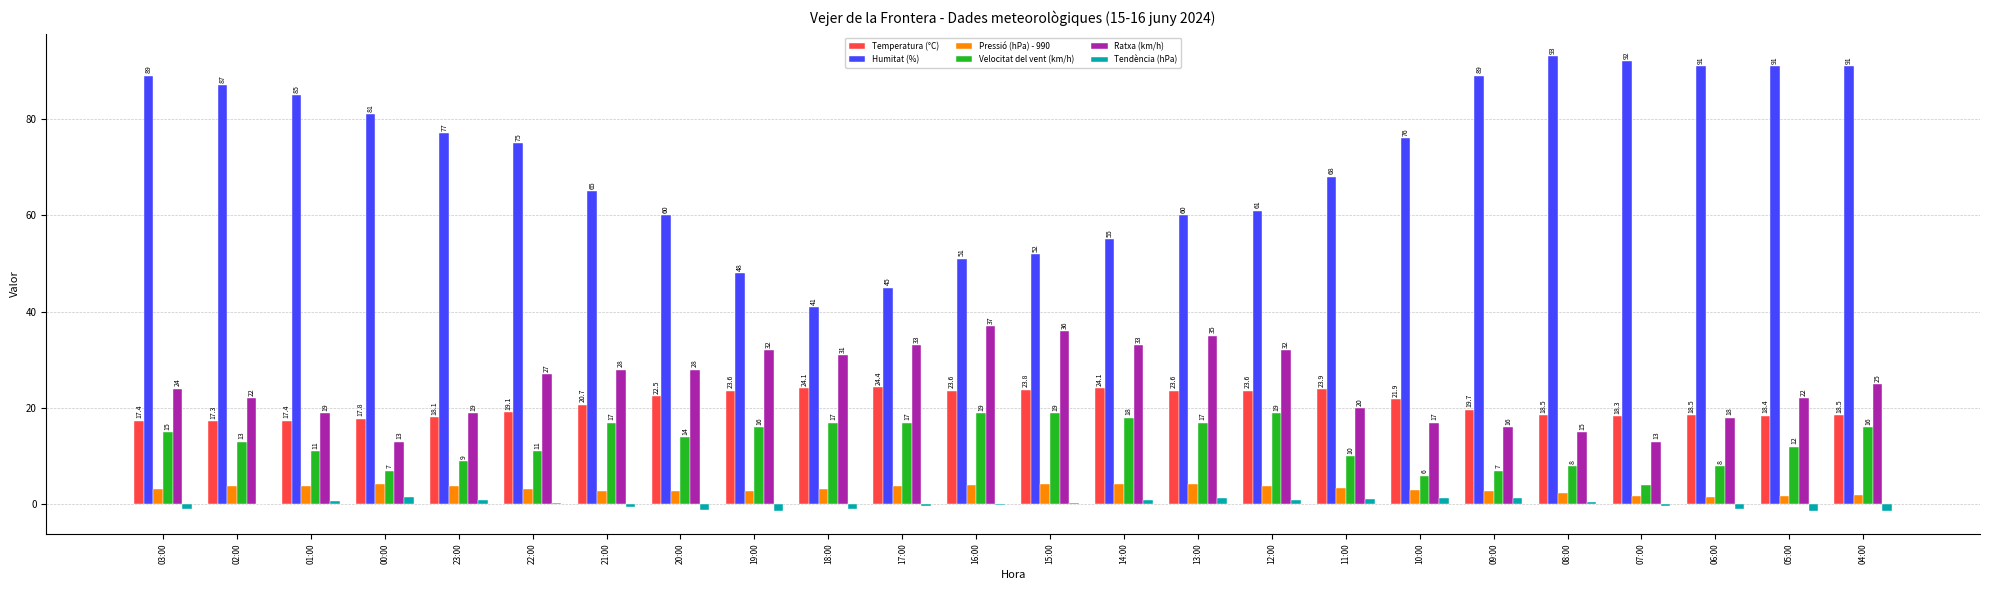

What is the sum of all Velocitat del vent (km/h) values?

310.0